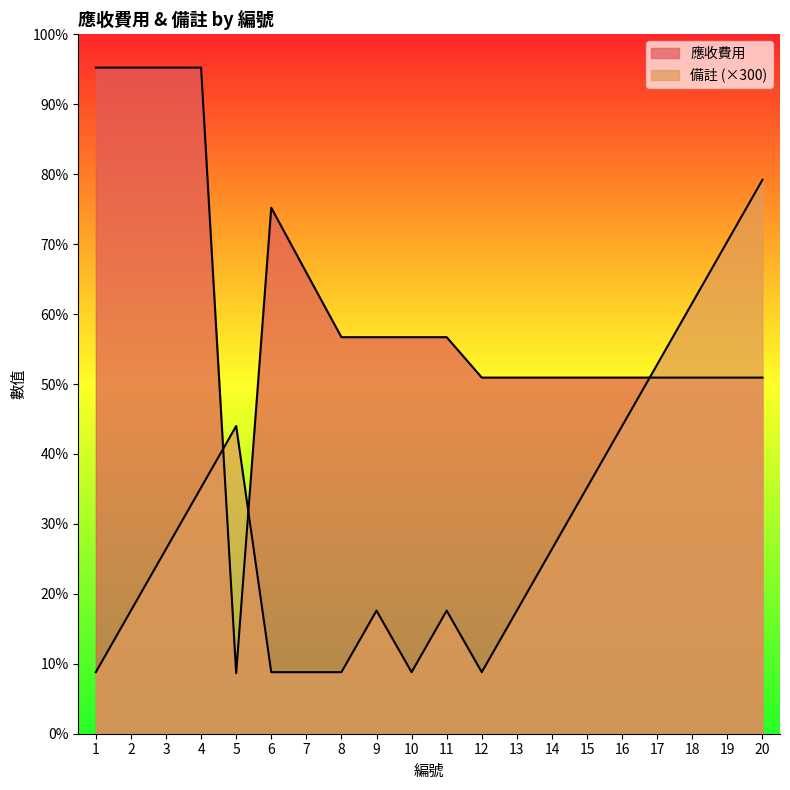

What is the difference between the 備註 values at 5 and 8?

1200